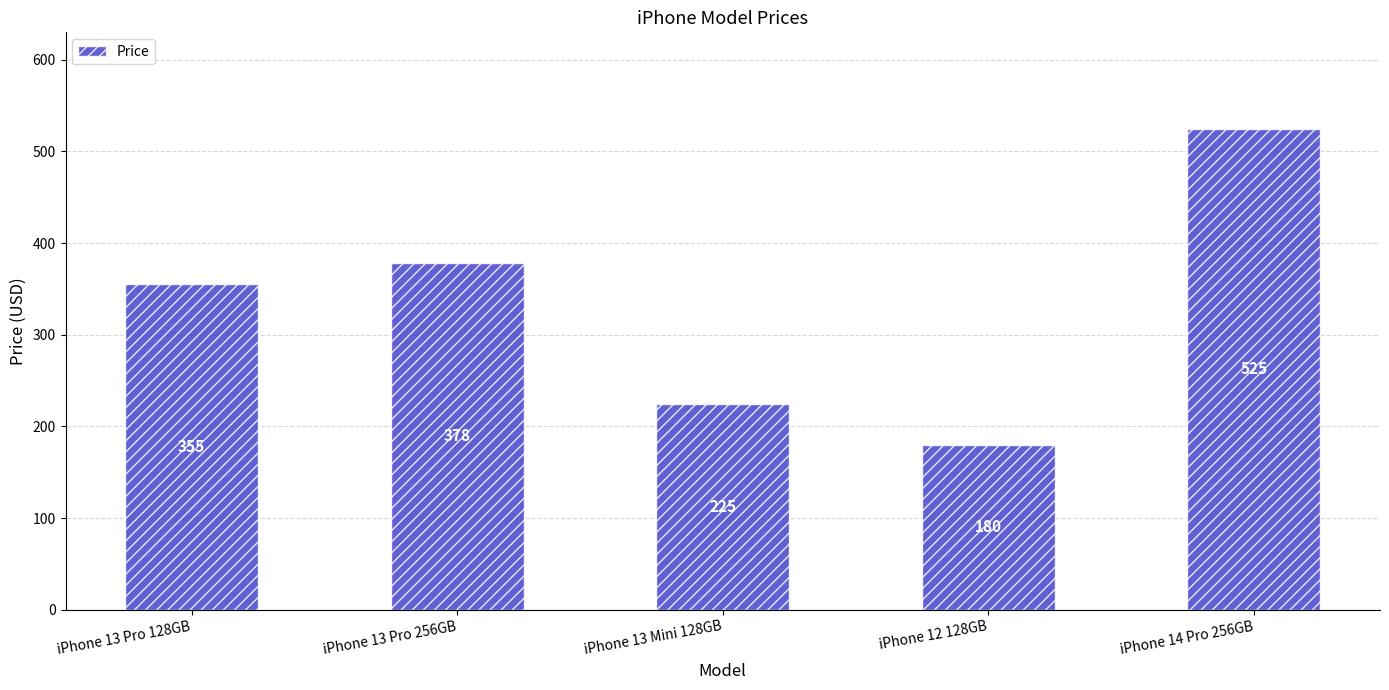

What position from the left is iPhone 13 Mini 128GB?

3